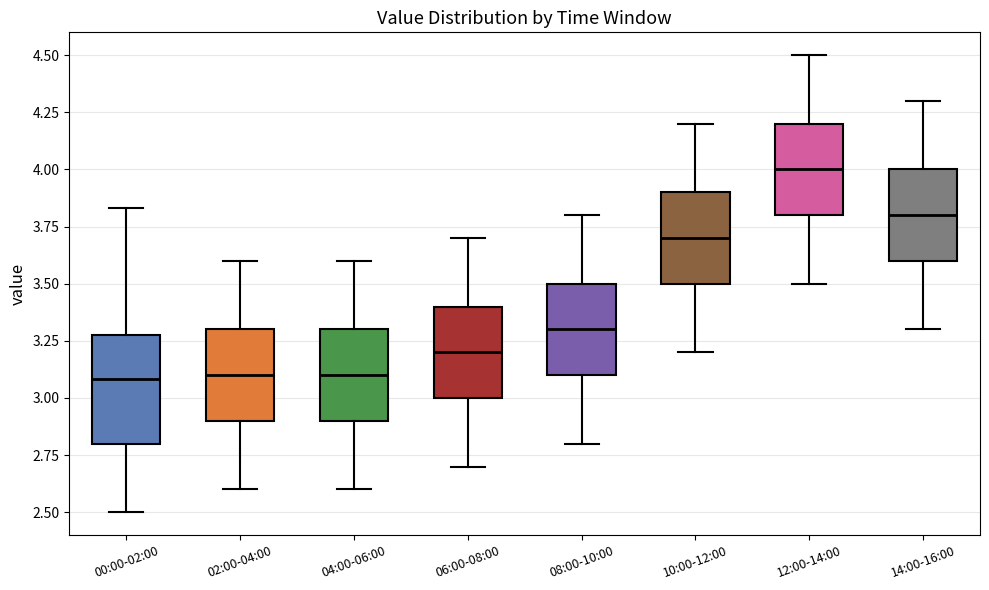

Reading left to right, read every box against the y-axis: the position of its median line, the range the box covers, and the ends of its whiskers. The values are not printed on the chart, so give them approximately, as read against the axis.

00:00-02:00: median 3.10, box 2.80 to 3.30, whiskers 2.50 to 3.85
02:00-04:00: median 3.10, box 2.90 to 3.30, whiskers 2.60 to 3.60
04:00-06:00: median 3.10, box 2.90 to 3.30, whiskers 2.60 to 3.60
06:00-08:00: median 3.20, box 3.00 to 3.40, whiskers 2.70 to 3.70
08:00-10:00: median 3.30, box 3.10 to 3.50, whiskers 2.80 to 3.80
10:00-12:00: median 3.70, box 3.50 to 3.90, whiskers 3.20 to 4.20
12:00-14:00: median 4.00, box 3.80 to 4.20, whiskers 3.50 to 4.50
14:00-16:00: median 3.80, box 3.60 to 4.00, whiskers 3.30 to 4.30